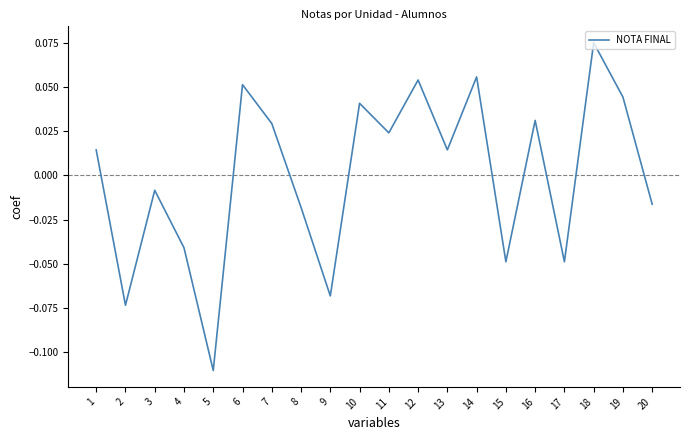

True or false: the data shows -0.0 at 2.

False